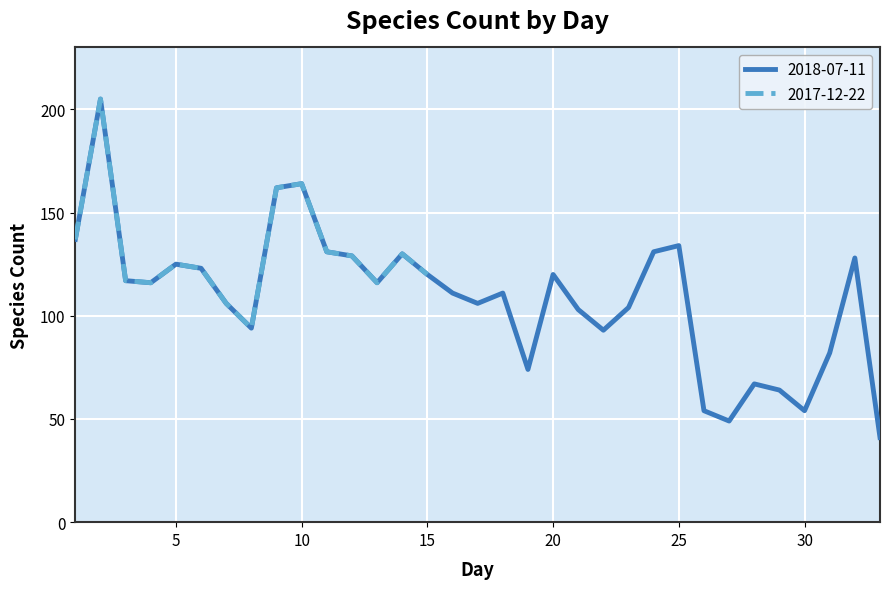

At which category does the chart reach its minimum across all series?

33